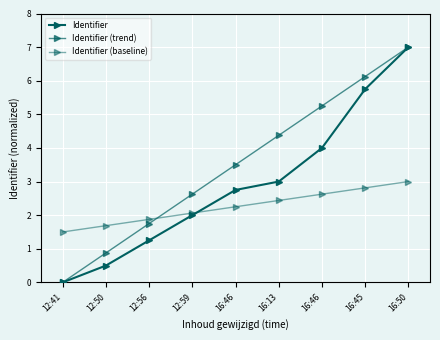

Is this an area chart (filled region under the line)?

No